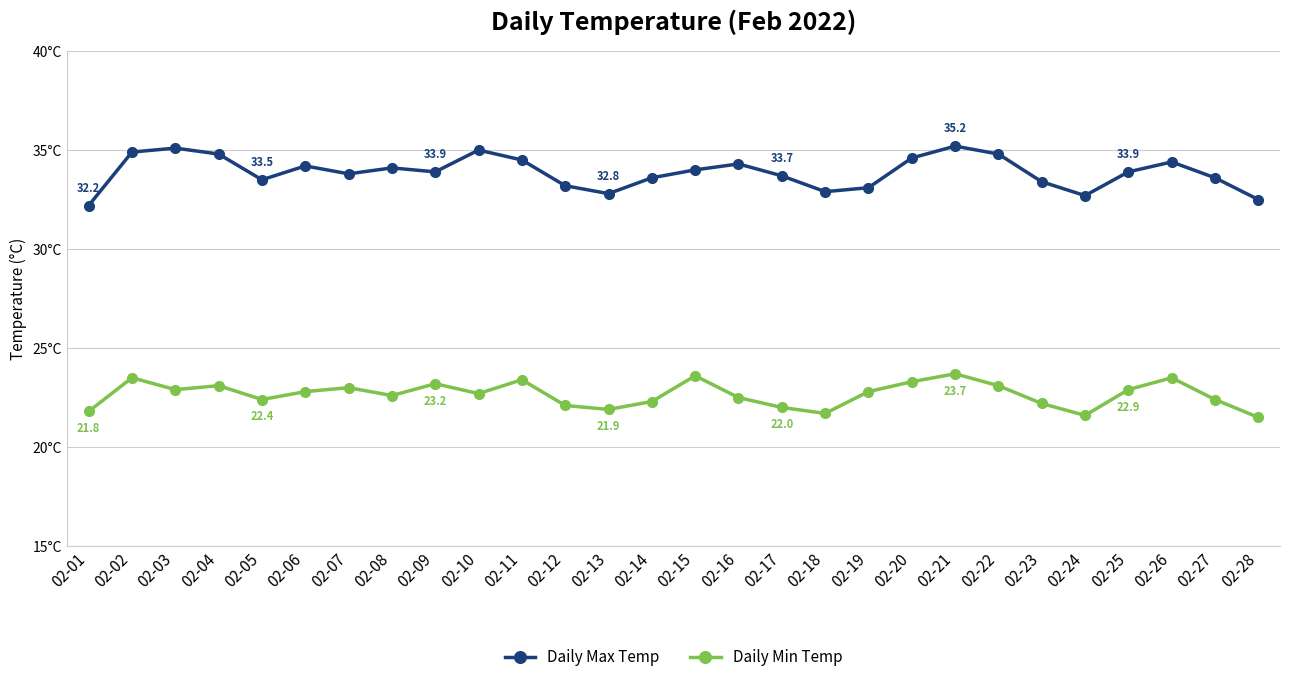

What value does the Daily Max Temp series have at 02-06?

34.2